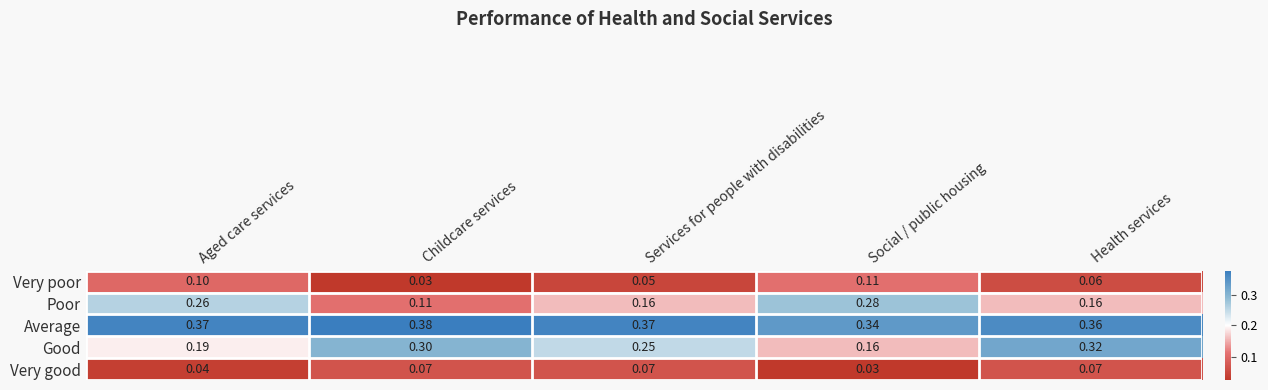

At Social / public housing, list the series in order from smallest to largest.

Very good, Very poor, Good, Poor, Average